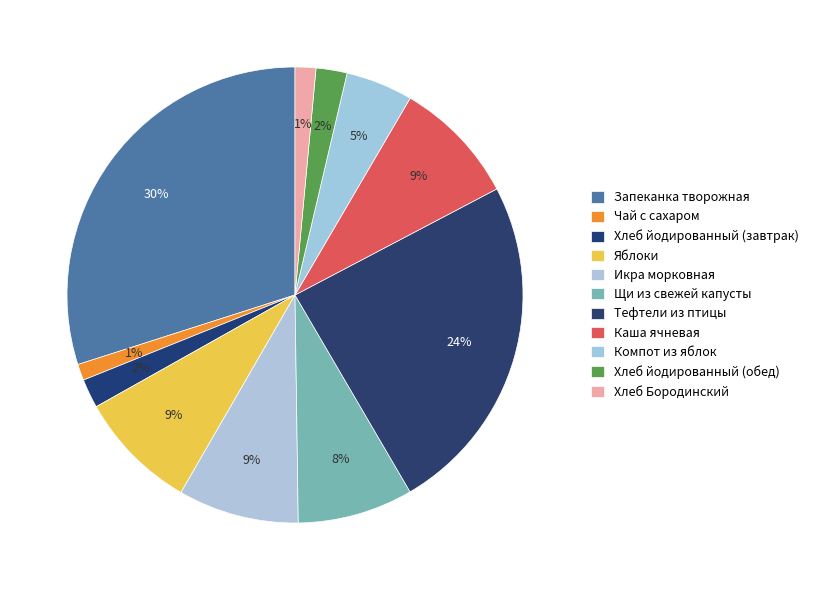

To the nearest percent, what is the average slice percentage?

9%